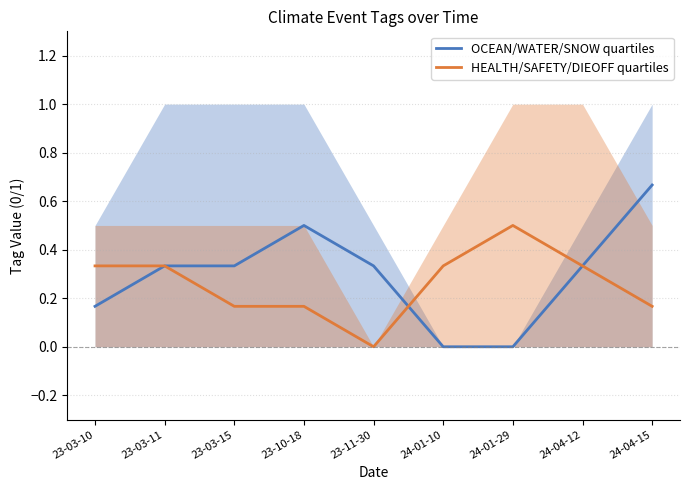

Between which two adjacent categories do OCEAN/WATER/SNOW quartiles and HEALTH/SAFETY/DIEOFF quartiles first intersect?

23-11-30 and 24-01-10